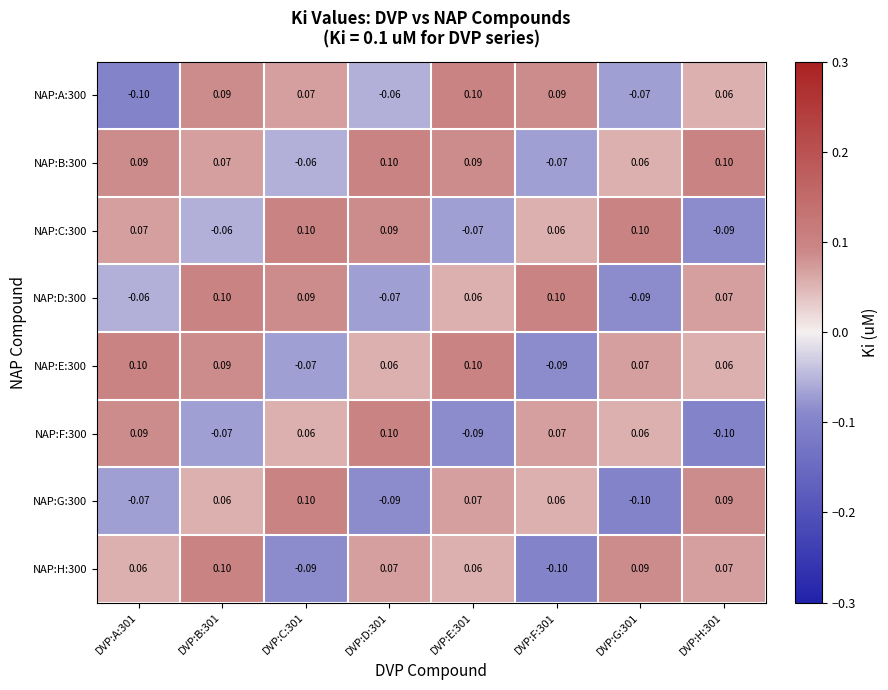

What is the greatest value displayed?

0.1